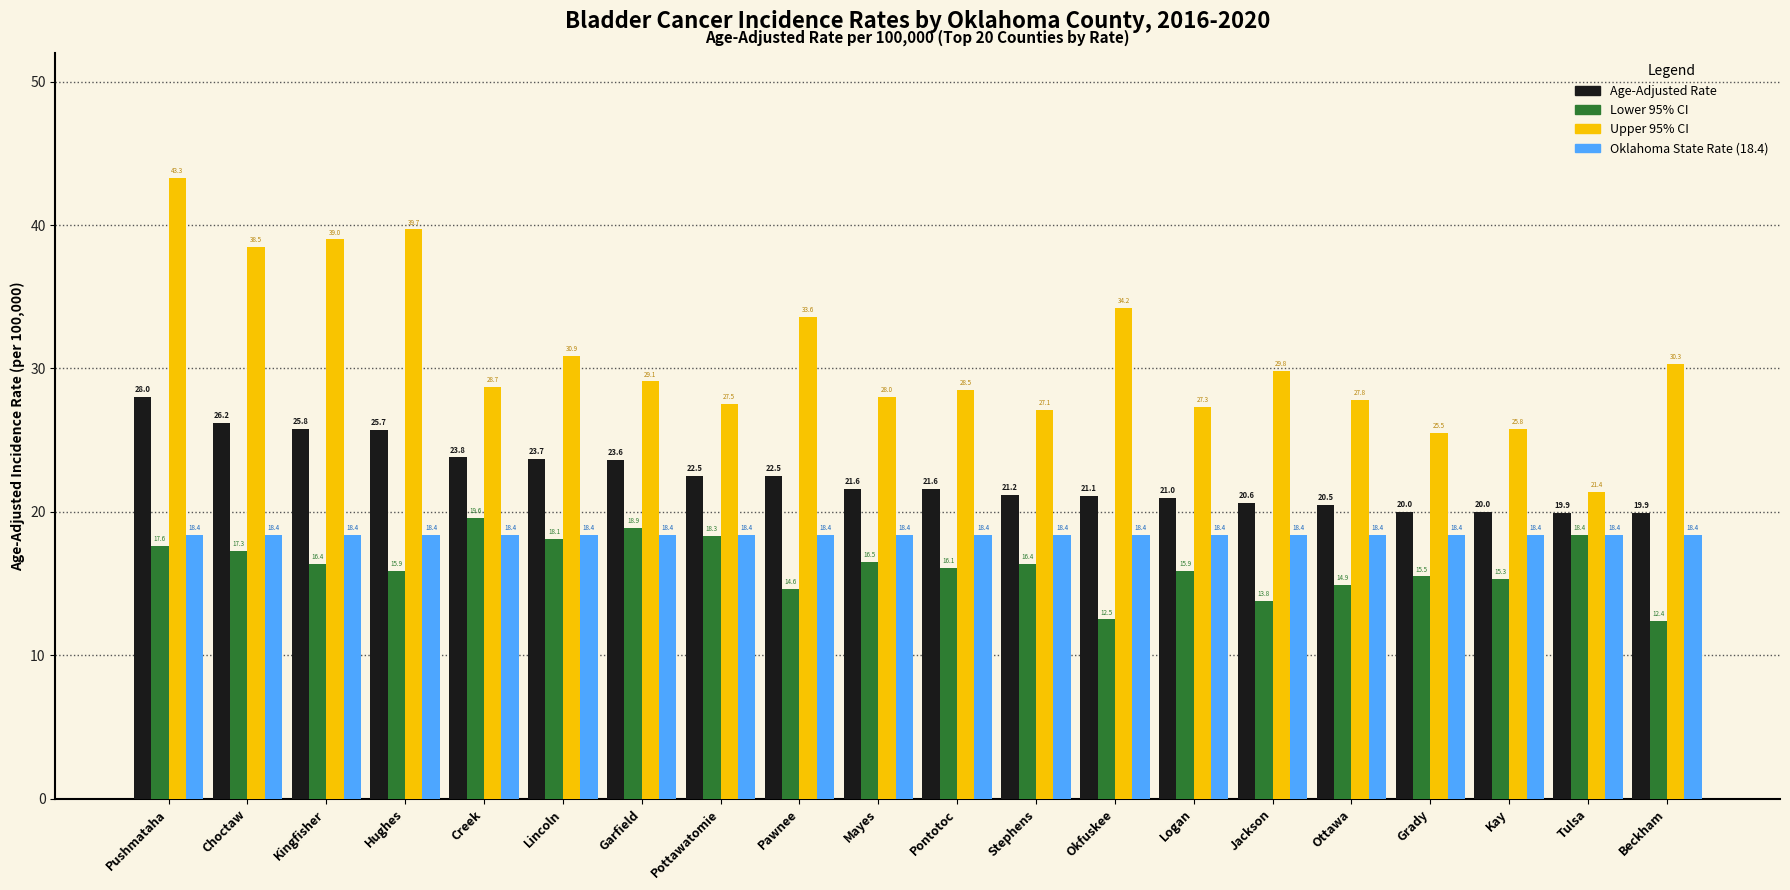

Reading left to right, what are all the values shown in this chart?

Age-Adjusted Rate: 28.0	26.2	25.8	25.7	23.8	23.7	23.6	22.5	22.5	21.6	21.6	21.2	21.1	21.0	20.6	20.5	20.0	20.0	19.9	19.9
Lower 95% CI: 17.6	17.3	16.4	15.9	19.6	18.1	18.9	18.3	14.6	16.5	16.1	16.4	12.5	15.9	13.8	14.9	15.5	15.3	18.4	12.4
Upper 95% CI: 43.3	38.5	39.0	39.7	28.7	30.9	29.1	27.5	33.6	28.0	28.5	27.1	34.2	27.3	29.8	27.8	25.5	25.8	21.4	30.3
Oklahoma State Rate: 18.4	18.4	18.4	18.4	18.4	18.4	18.4	18.4	18.4	18.4	18.4	18.4	18.4	18.4	18.4	18.4	18.4	18.4	18.4	18.4